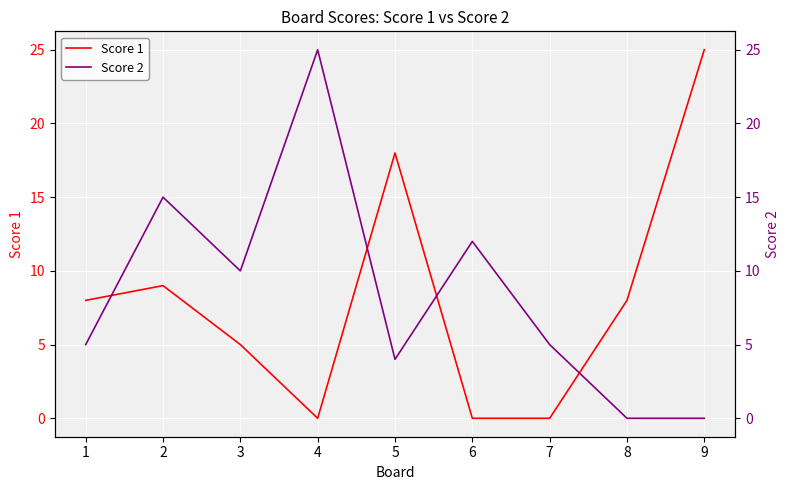

How many data points in Score 1 are above 8?

3